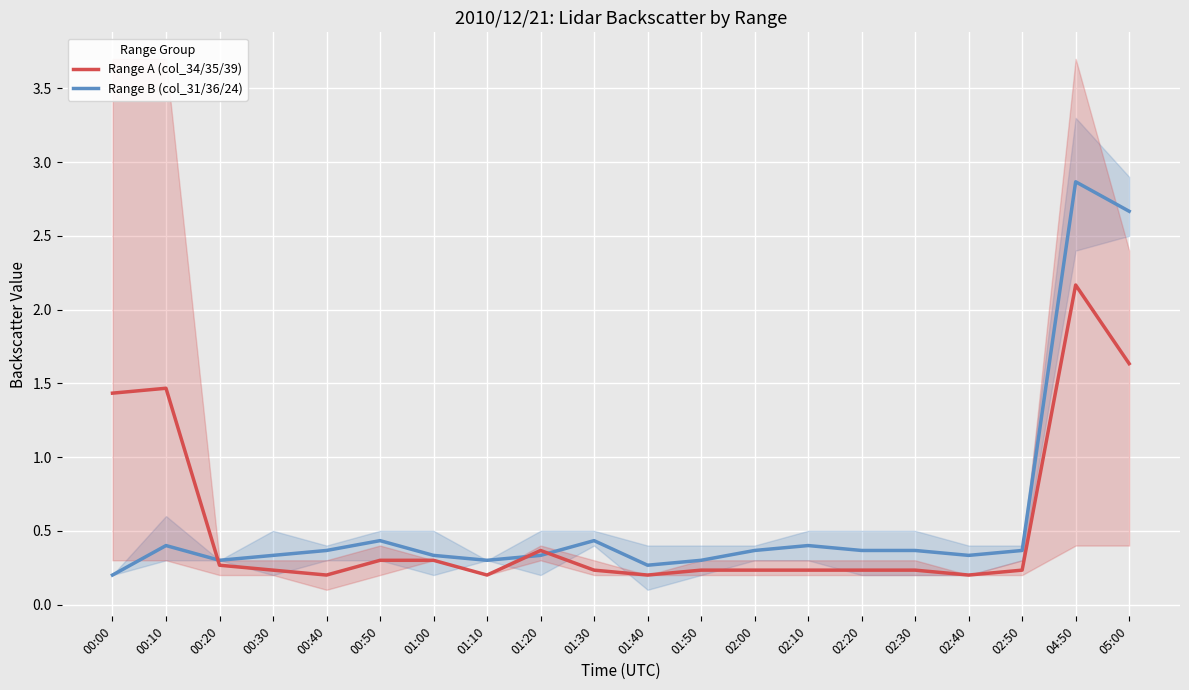

Reading left to right, what are all the values shown in this chart?

Range A (col_34/35/39): 1.4	1.5	0.3	0.2	0.2	0.3	0.3	0.2	0.4	0.2	0.2	0.2	0.2	0.2	0.2	0.2	0.2	0.2	2.2	1.6
Range B (col_31/36/24): 0.2	0.4	0.3	0.3	0.4	0.4	0.3	0.3	0.3	0.4	0.3	0.3	0.4	0.4	0.4	0.4	0.3	0.4	2.9	2.7